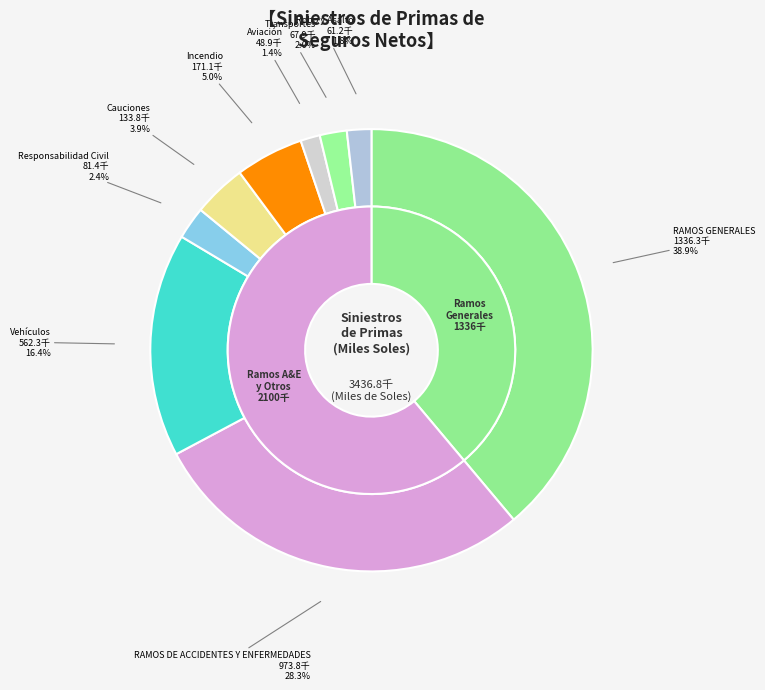

Rank the categories by value from highest to lowest.

RAMOS GENERALES, RAMOS DE ACCIDENTES Y ENFERMEDADES, Vehículos, Incendio, Cauciones, Responsabilidad Civil, Transportes, Robo y Asalto, Aviación